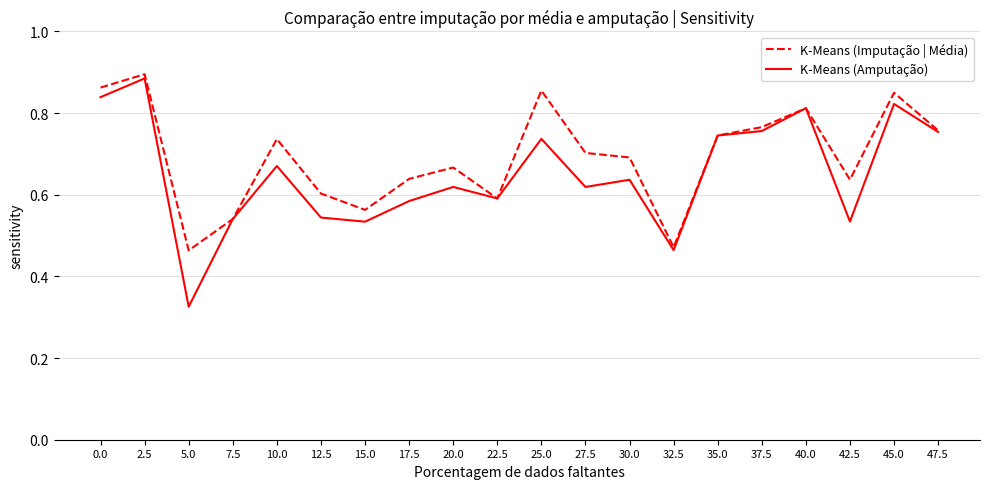

Where is K-Means (Amputação) nearest to the value 0?

5.0